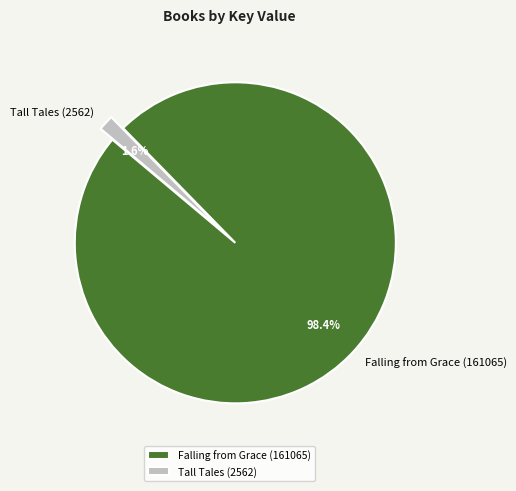

Count the number of slices in the pie.

2